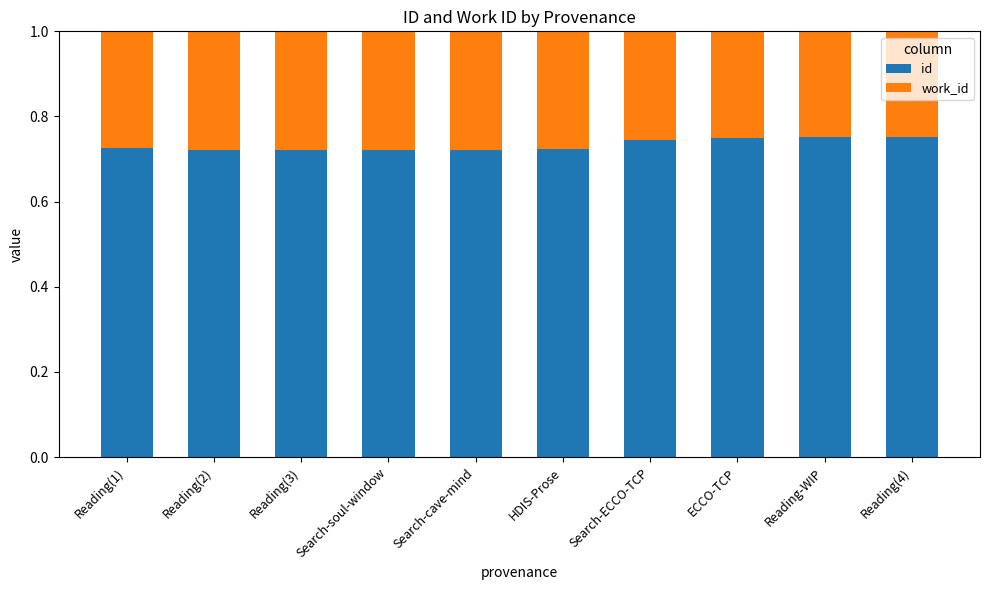

What is the total value across all series at HDIS-Prose?

1.0